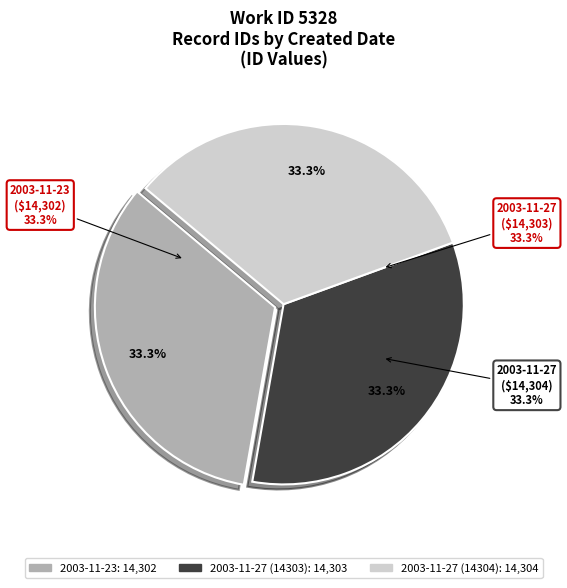

What is the change in value from 2003-11-23 to 2003-11-27 (14303)?

+1